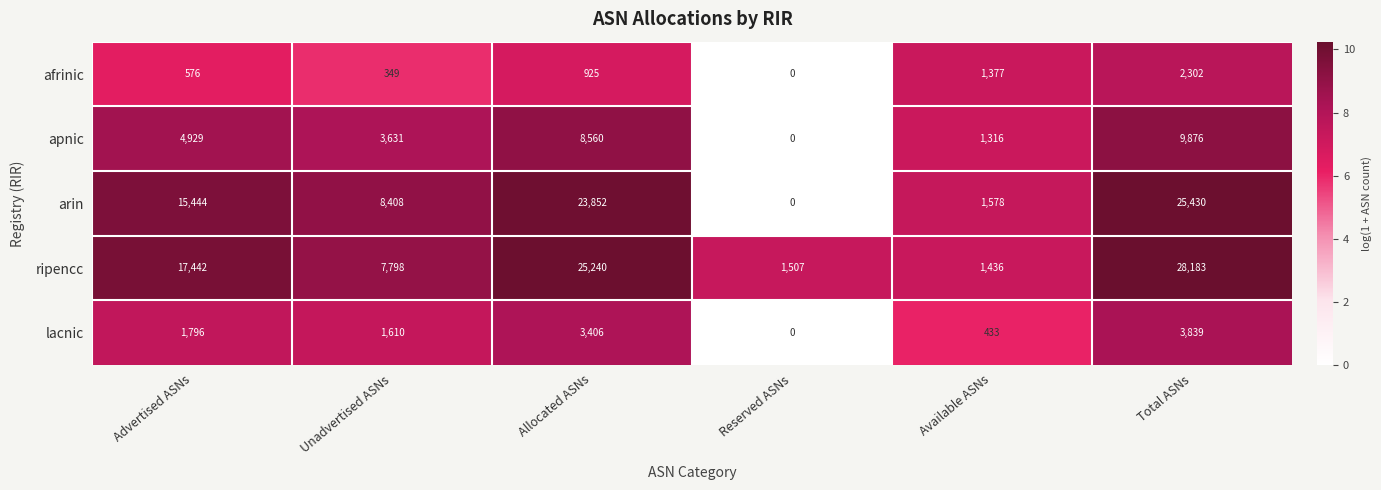

Which series has the largest range (max minus min)?

ripencc